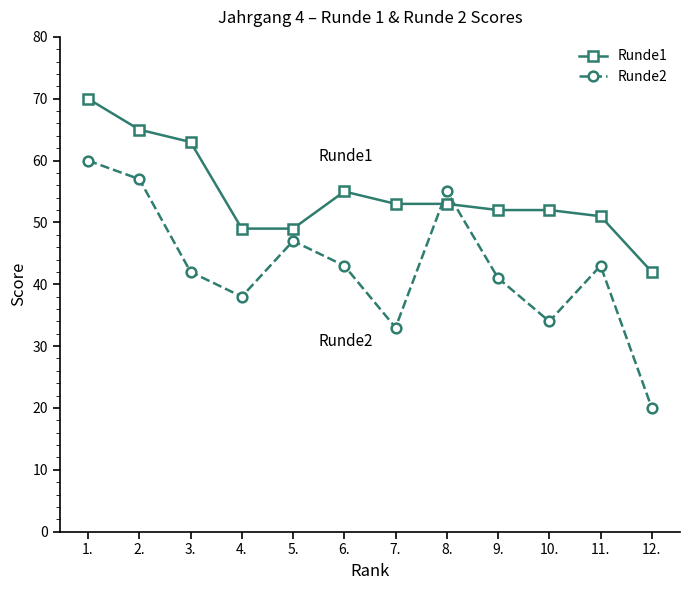

The Runde1 series shows 52 at 9.. True or false?

True